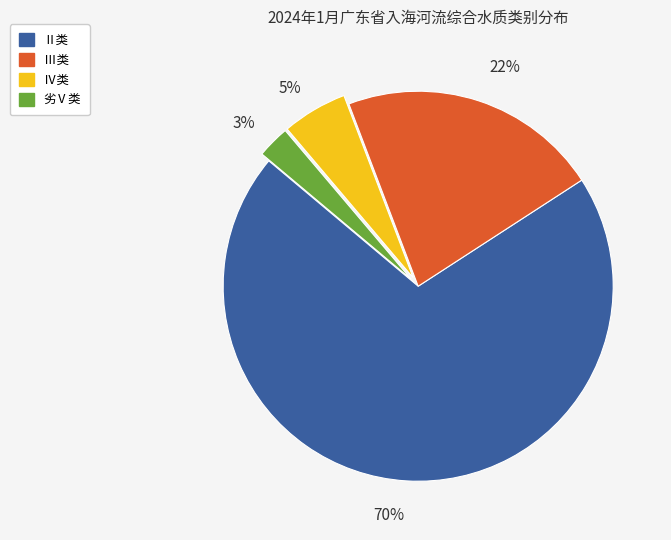

Is there any slice that represents more than half of the pie?

Yes